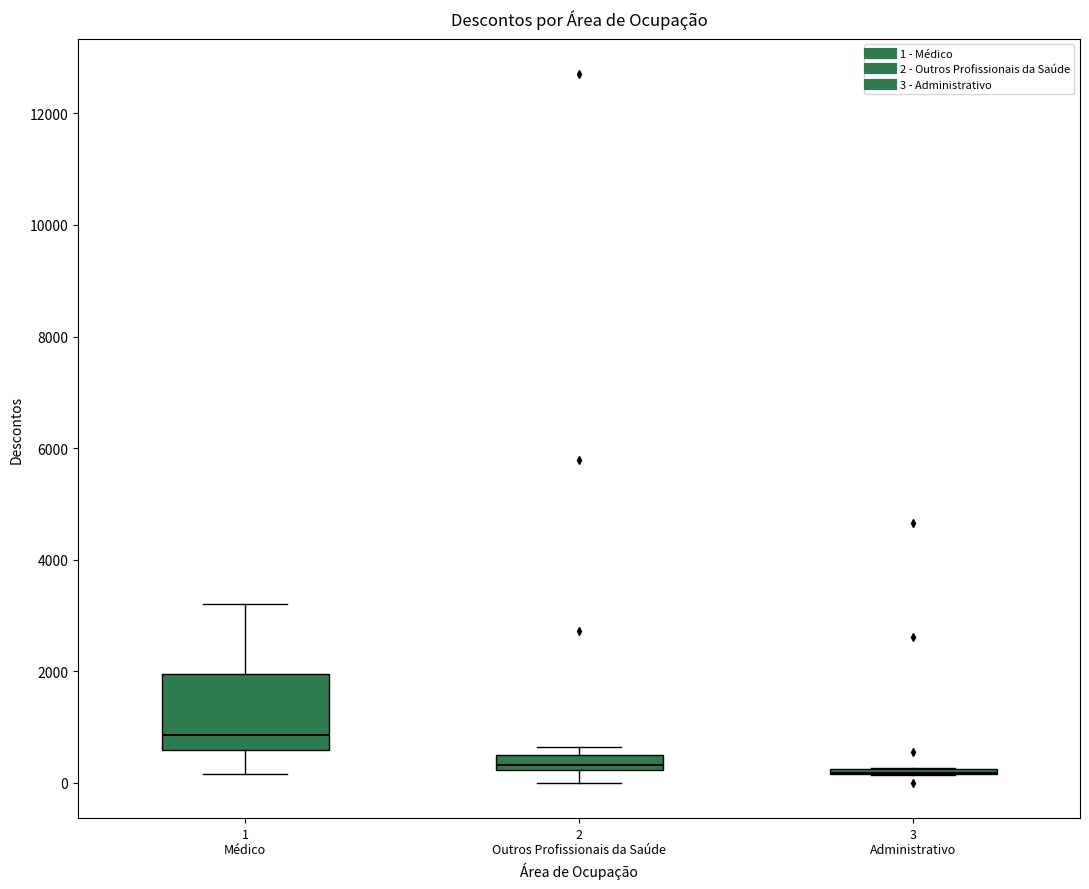

Comparing the boxes themselves (not the whiskers), which one is the tallest?

1 Médico